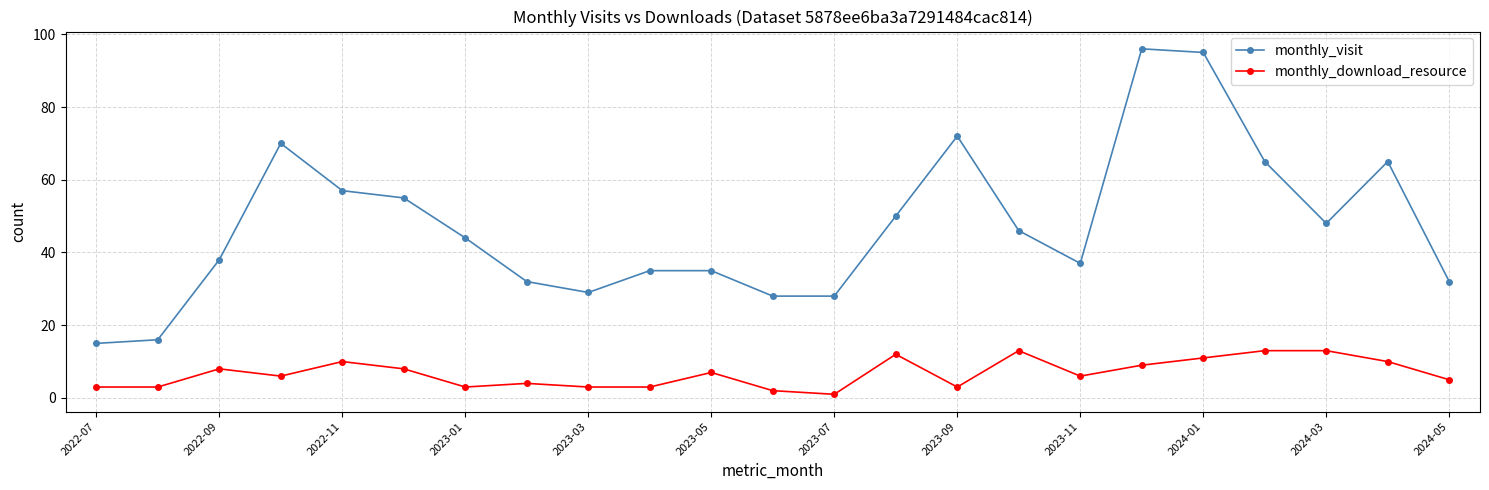

Reading left to right, list all the values displayed in this chart.

monthly_visit: 15	16	38	70	57	55	44	32	29	35	35	28	28	50	72	46	37	96	95	65	48	65	32
monthly_download_resource: 3	3	8	6	10	8	3	4	3	3	7	2	1	12	3	13	6	9	11	13	13	10	5